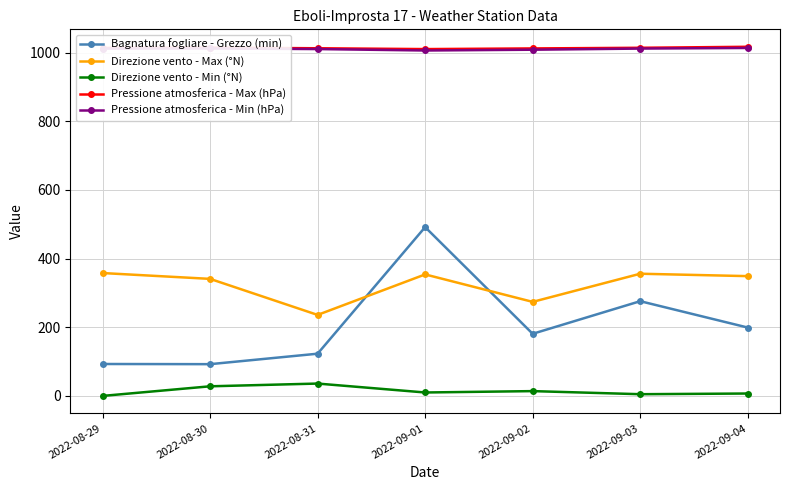

Count the number of categories in the chart.

7